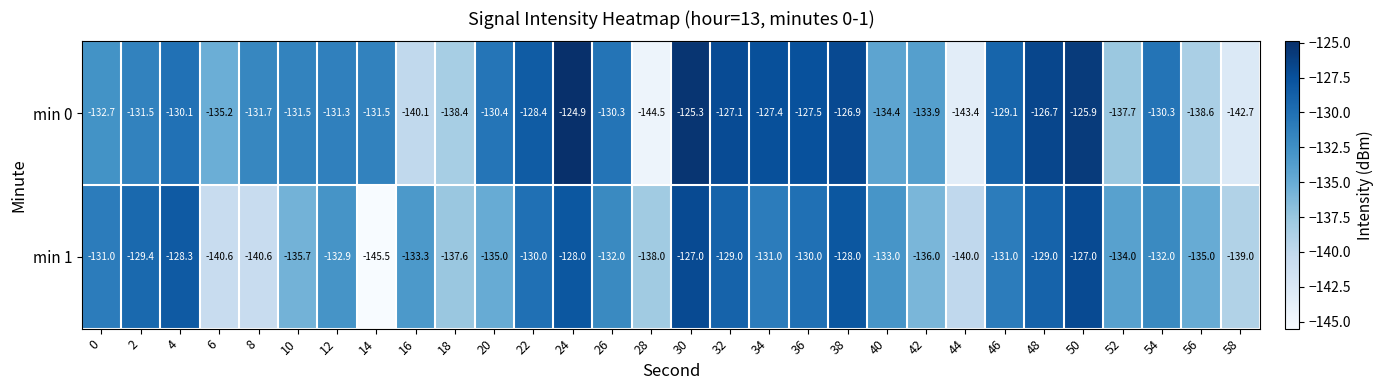

List the series in order of their overall mean, highest first.

min 0, min 1